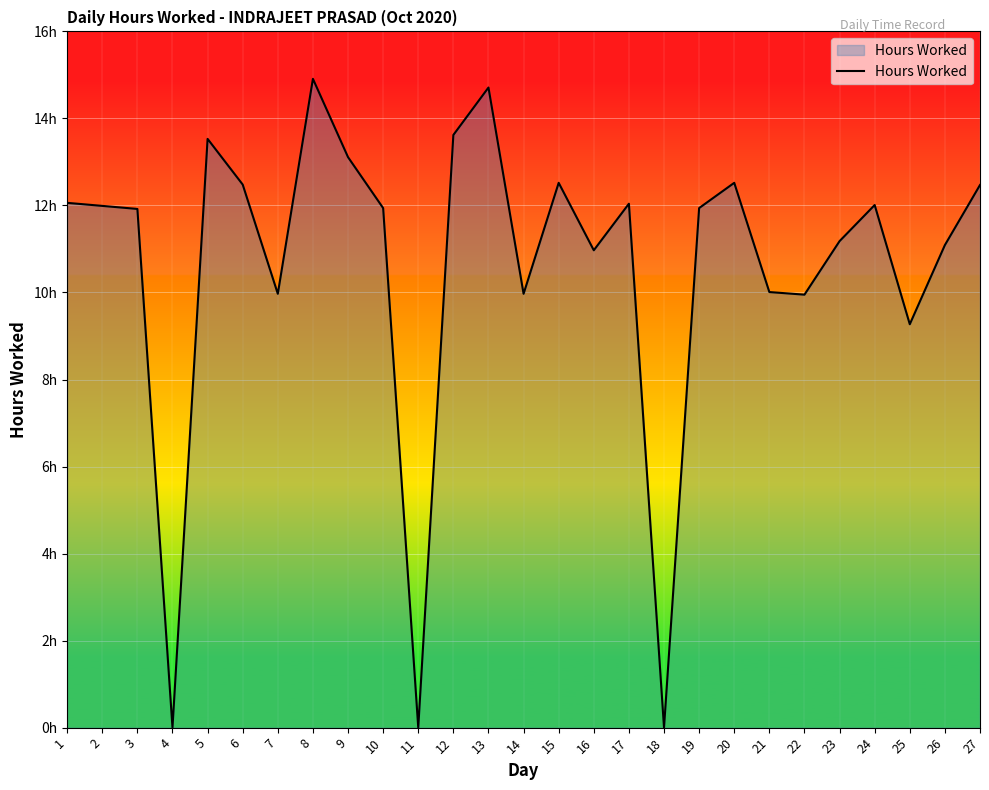

Approximately how many times larger is the value at 5 compared to 17?

1.1